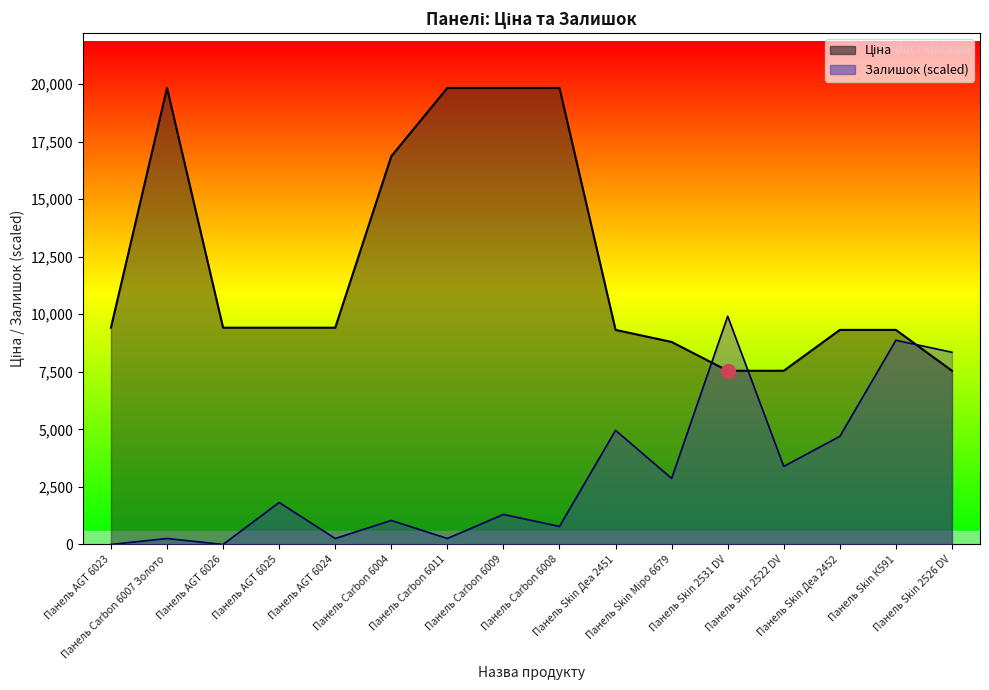

True or false: Залишок has a value of 3392.2 at Панель Skin 2522 DV.

True